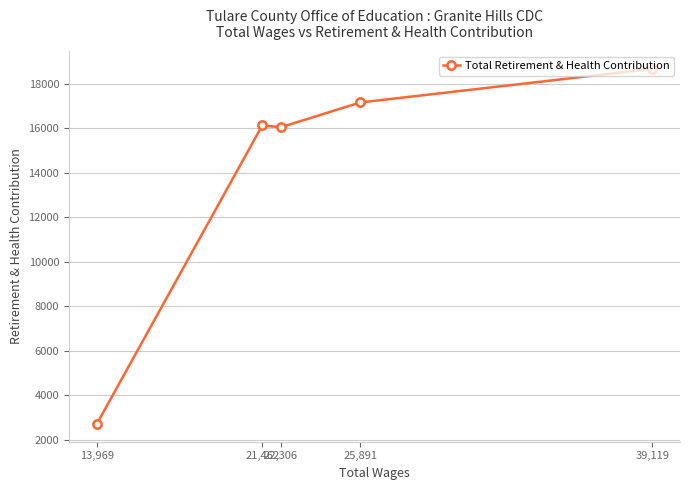

What is the change in value from 22,306 to 21,462?

+85